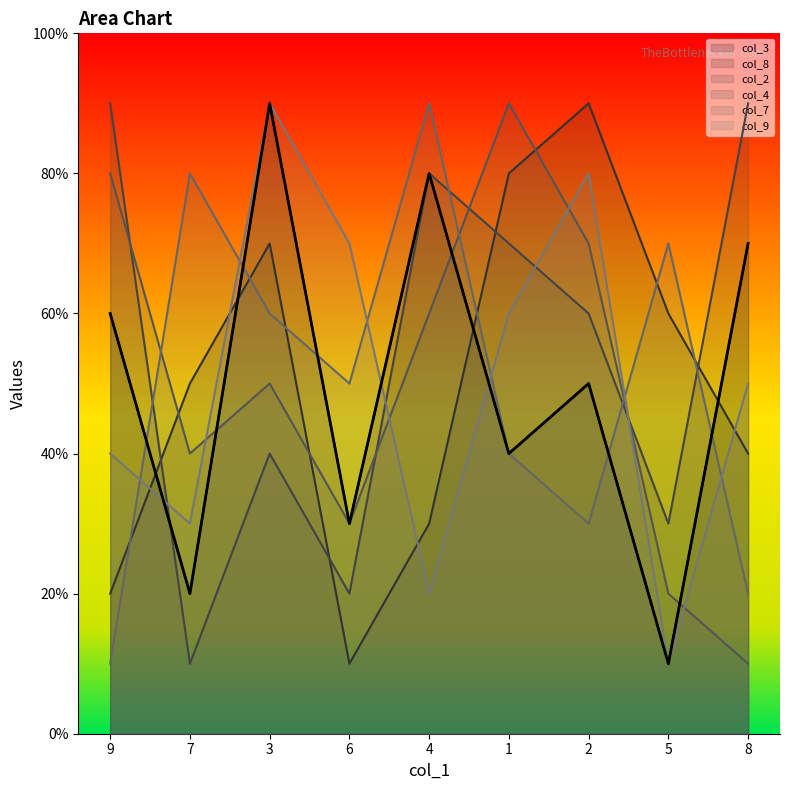

How many interior local valleys does the col_4 series have?

2